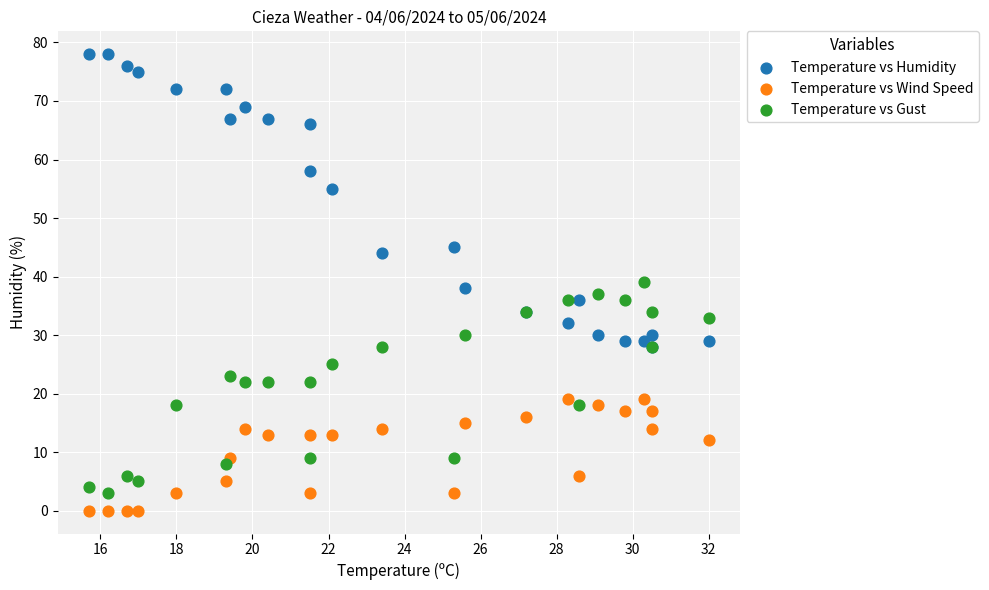

Which series reaches the minimum Y coordinate?

Temperature vs Wind Speed